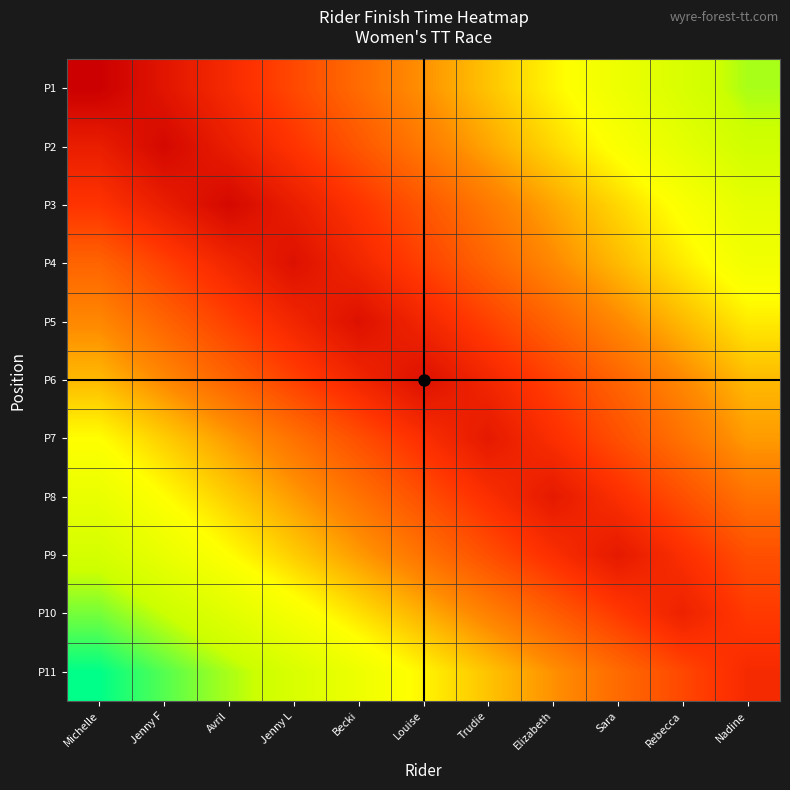

Reading right to left, extract all data points from this chart.

P1: Nadine=42.0	Rebecca=44.5	Sara=47.0	Elizabeth=49.5	Trudie=52.0	Louise=54.5	Becki=57.0	Jenny L=59.5	Avril=62.0	Jenny F=64.5	Michelle=67.0
P2: Nadine=43.5	Rebecca=46.0	Sara=48.5	Elizabeth=51.0	Trudie=53.5	Louise=56.0	Becki=58.5	Jenny L=61.0	Avril=63.5	Jenny F=66.0	Michelle=63.5
P3: Nadine=46.0	Rebecca=48.5	Sara=51.0	Elizabeth=53.5	Trudie=56.0	Louise=58.5	Becki=61.0	Jenny L=63.5	Avril=66.0	Jenny F=63.5	Michelle=61.0
P4: Nadine=47.5	Rebecca=50.0	Sara=52.5	Elizabeth=55.0	Trudie=57.5	Louise=60.0	Becki=62.5	Jenny L=65.0	Avril=62.5	Jenny F=60.0	Michelle=57.5
P5: Nadine=50.0	Rebecca=52.5	Sara=55.0	Elizabeth=57.5	Trudie=60.0	Louise=62.5	Becki=65.0	Jenny L=62.5	Avril=60.0	Jenny F=57.5	Michelle=55.0
P6: Nadine=52.5	Rebecca=55.0	Sara=57.5	Elizabeth=60.0	Trudie=62.5	Louise=65.0	Becki=62.5	Jenny L=60.0	Avril=57.5	Jenny F=55.0	Michelle=52.5
P7: Nadine=54.0	Rebecca=56.5	Sara=59.0	Elizabeth=61.5	Trudie=64.0	Louise=61.5	Becki=59.0	Jenny L=56.5	Avril=54.0	Jenny F=51.5	Michelle=49.0
P8: Nadine=56.5	Rebecca=59.0	Sara=61.5	Elizabeth=64.0	Trudie=61.5	Louise=59.0	Becki=56.5	Jenny L=54.0	Avril=51.5	Jenny F=49.0	Michelle=46.5
P9: Nadine=59.0	Rebecca=61.5	Sara=64.0	Elizabeth=61.5	Trudie=59.0	Louise=56.5	Becki=54.0	Jenny L=51.5	Avril=49.0	Jenny F=46.5	Michelle=44.0
P10: Nadine=60.5	Rebecca=63.0	Sara=60.5	Elizabeth=58.0	Trudie=55.5	Louise=53.0	Becki=50.5	Jenny L=48.0	Avril=45.5	Jenny F=43.0	Michelle=40.5
P11: Nadine=62.0	Rebecca=59.5	Sara=57.0	Elizabeth=54.5	Trudie=52.0	Louise=49.5	Becki=47.0	Jenny L=44.5	Avril=42.0	Jenny F=39.5	Michelle=37.0